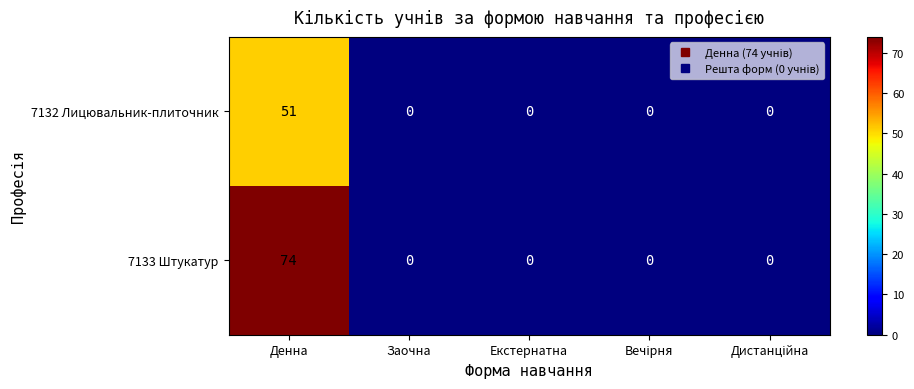

Which series has the largest total across all categories?

7133 Штукатур